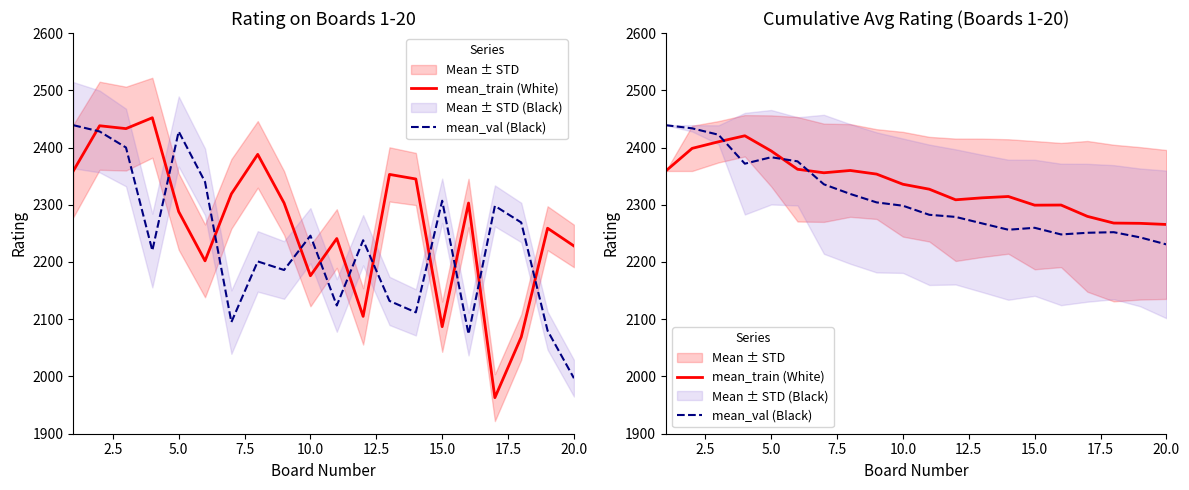

After their last crossing, which series has the higher values: mean_val (Black) or mean_train (White)?

mean_train (White)